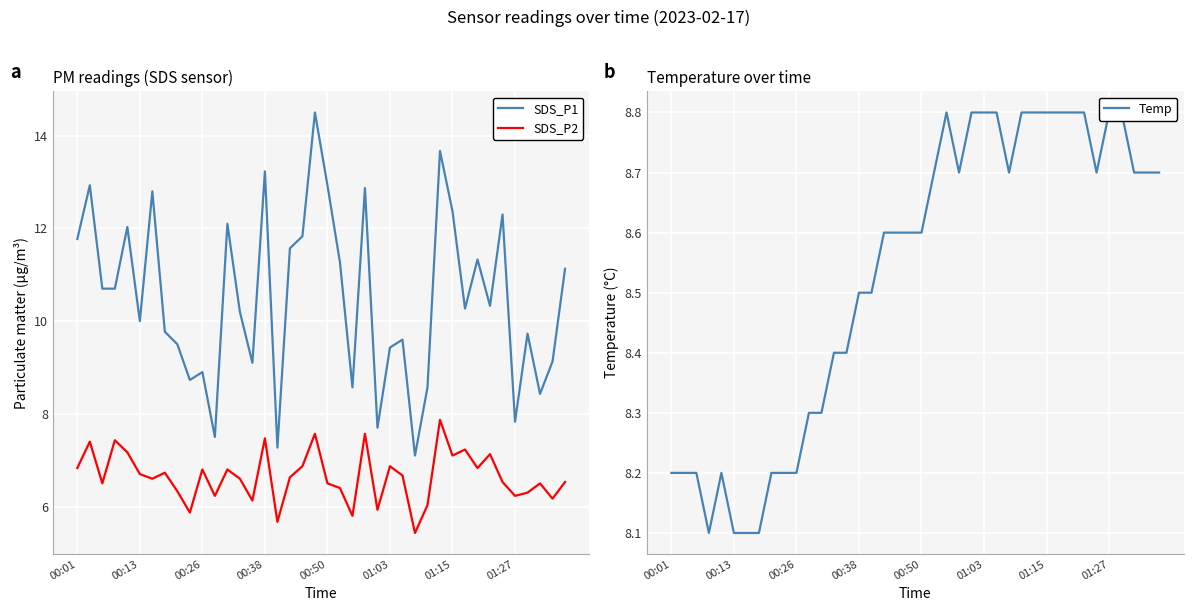

What is the sum of all Temp values?

341.1